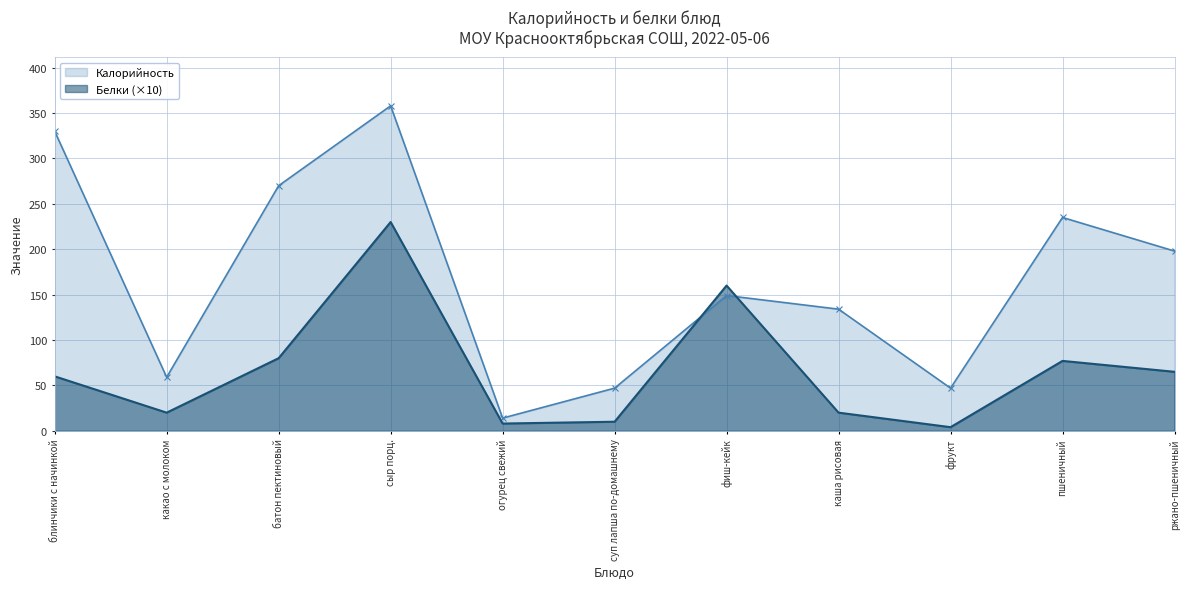

Which series has the largest total across all categories?

Калорийность